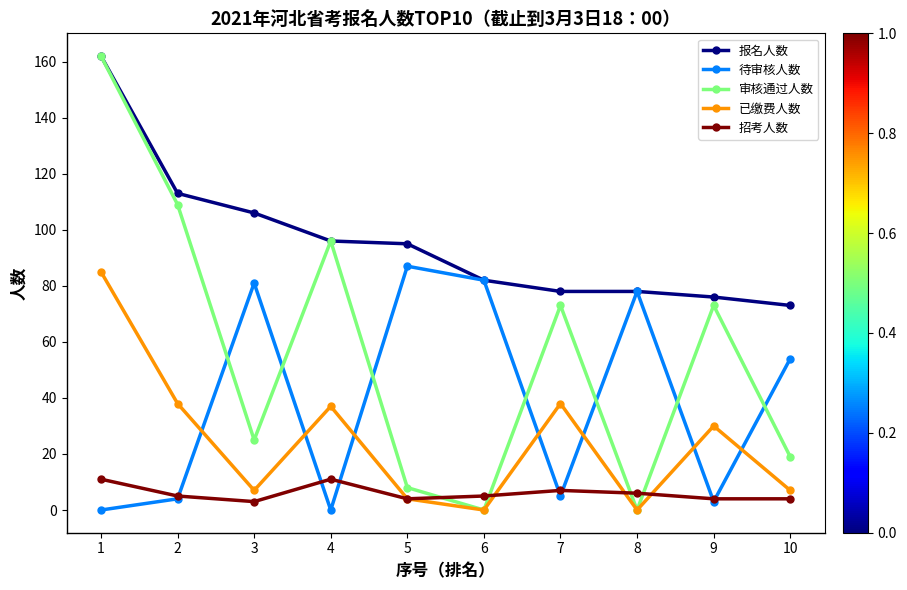

Reading left to right, what are all the values shown in this chart?

报名人数: 162	113	106	96	95	82	78	78	76	73
待审核人数: 0	4	81	0	87	82	5	78	3	54
审核通过人数: 162	109	25	96	8	0	73	0	73	19
已缴费人数: 85	38	7	37	4	0	38	0	30	7
招考人数: 11	5	3	11	4	5	7	6	4	4